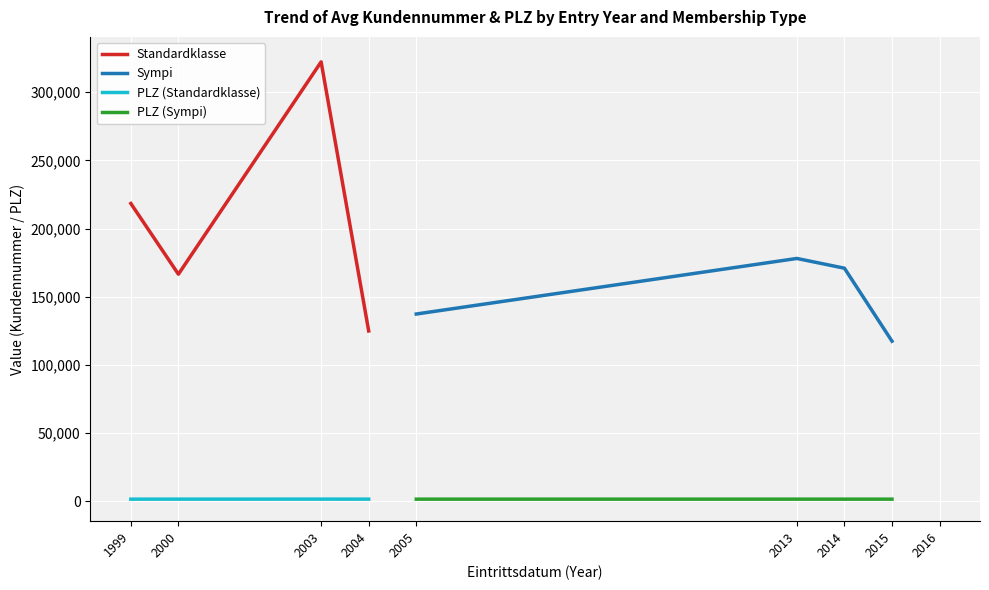

In Standardklasse, how many points are lower than both neighbors (excluding endpoints)?

1